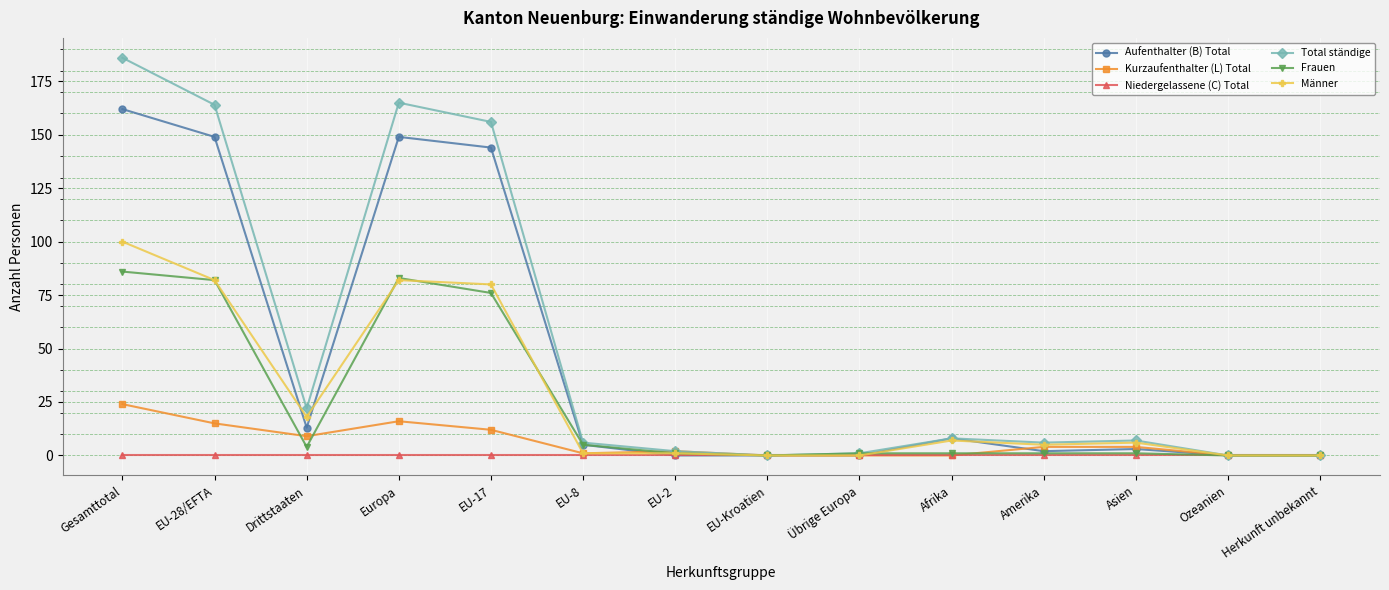

Reading left to right, extract all data points from this chart.

Aufenthalter (B) Total: Gesamttotal=162	EU-28/EFTA=149	Drittstaaten=13	Europa=149	EU-17=144	EU-8=5	EU-2=0	EU-Kroatien=0	Übrige Europa=0	Afrika=8	Amerika=2	Asien=3	Ozeanien=0	Herkunft unbekannt=0
Kurzaufenthalter (L) Total: Gesamttotal=24	EU-28/EFTA=15	Drittstaaten=9	Europa=16	EU-17=12	EU-8=1	EU-2=2	EU-Kroatien=0	Übrige Europa=0	Afrika=0	Amerika=4	Asien=4	Ozeanien=0	Herkunft unbekannt=0
Niedergelassene (C) Total: Gesamttotal=0	EU-28/EFTA=0	Drittstaaten=0	Europa=0	EU-17=0	EU-8=0	EU-2=0	EU-Kroatien=0	Übrige Europa=0	Afrika=0	Amerika=0	Asien=0	Ozeanien=0	Herkunft unbekannt=0
Total ständige: Gesamttotal=186	EU-28/EFTA=164	Drittstaaten=22	Europa=165	EU-17=156	EU-8=6	EU-2=2	EU-Kroatien=0	Übrige Europa=1	Afrika=8	Amerika=6	Asien=7	Ozeanien=0	Herkunft unbekannt=0
Frauen: Gesamttotal=86	EU-28/EFTA=82	Drittstaaten=4	Europa=83	EU-17=76	EU-8=5	EU-2=1	EU-Kroatien=0	Übrige Europa=1	Afrika=1	Amerika=1	Asien=1	Ozeanien=0	Herkunft unbekannt=0
Männer: Gesamttotal=100	EU-28/EFTA=82	Drittstaaten=18	Europa=82	EU-17=80	EU-8=1	EU-2=1	EU-Kroatien=0	Übrige Europa=0	Afrika=7	Amerika=5	Asien=6	Ozeanien=0	Herkunft unbekannt=0